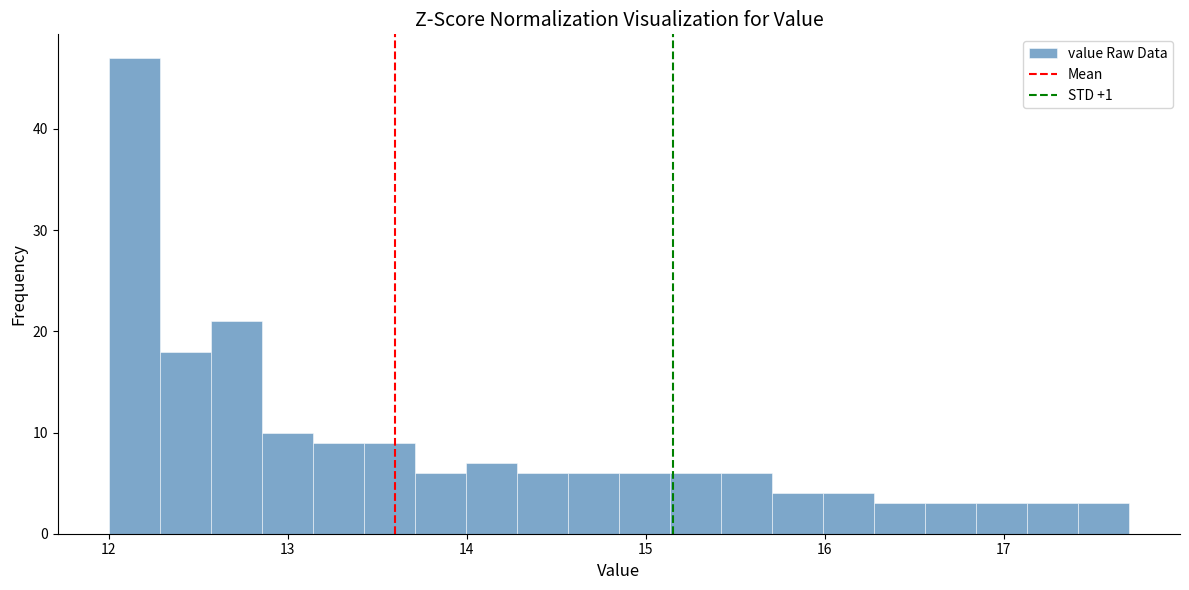

Read against the x-axis, roughly where is the centre of the tallest bar?

12.1